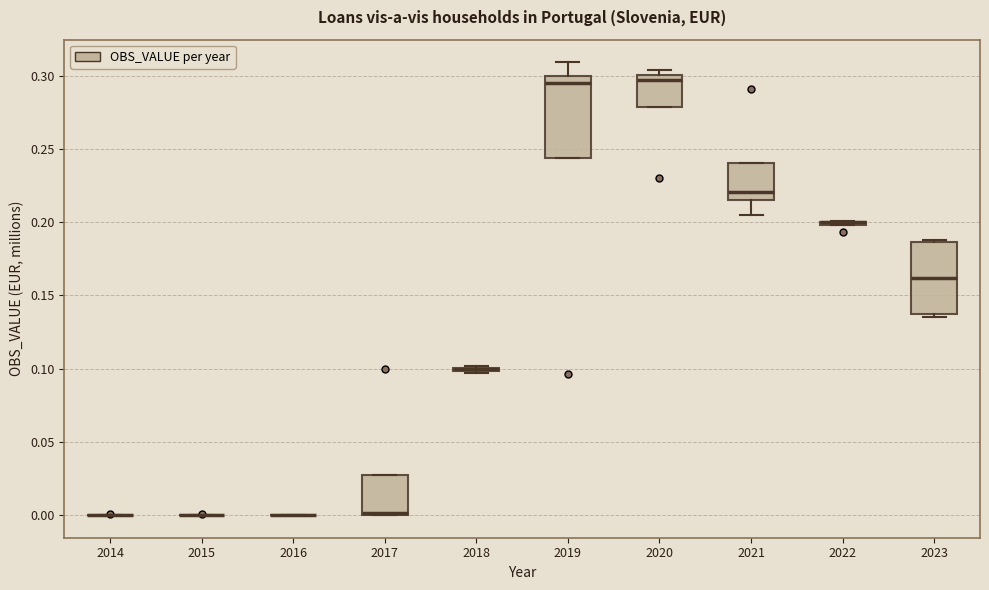

Reading left to right, transcribe this box plot: for each box, give where its median line is, the range the box spans, and where its two whiskers end, as read against the y-axis. The values are not printed on the chart, so give them approximately, as read against the axis.

2014: box collapsed to a line at 0.000, whiskers 0.000 to 0.000
2015: box collapsed to a line at 0.000, whiskers 0.000 to 0.000
2016: box collapsed to a line at 0.000, whiskers 0.000 to 0.000
2017: median 0.000, box 0.000 to 0.025, whiskers 0.000 to 0.025
2018: box collapsed to a line at 0.100, whiskers 0.095 to 0.100
2019: median 0.295, box 0.245 to 0.300, whiskers 0.245 to 0.310
2020: median 0.295, box 0.280 to 0.300, whiskers 0.280 to 0.305
2021: median 0.220, box 0.215 to 0.240, whiskers 0.205 to 0.240
2022: box collapsed to a line at 0.200, whiskers 0.200 to 0.200
2023: median 0.160, box 0.135 to 0.185, whiskers 0.135 (just below the box's lower edge) to 0.190